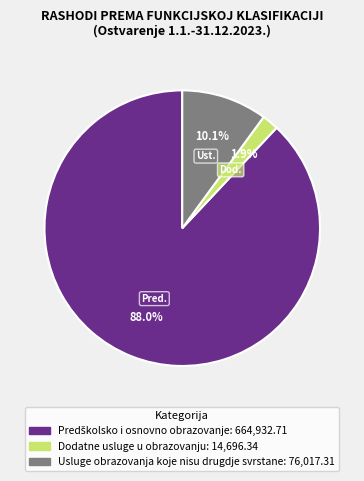

What is the smallest slice in the pie chart?

Dodatne usluge u obrazovanju